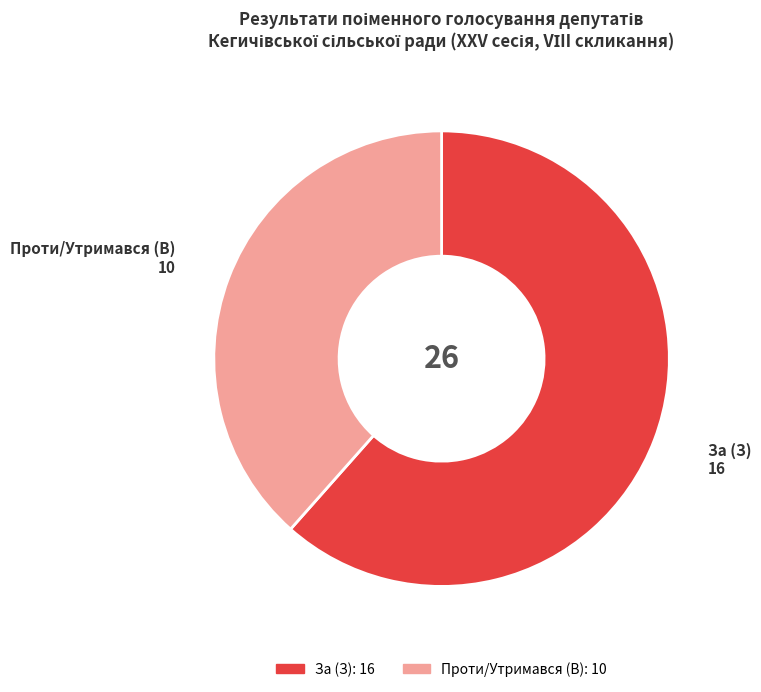

Which category has the smallest portion of the pie?

Проти/Утримався (В)